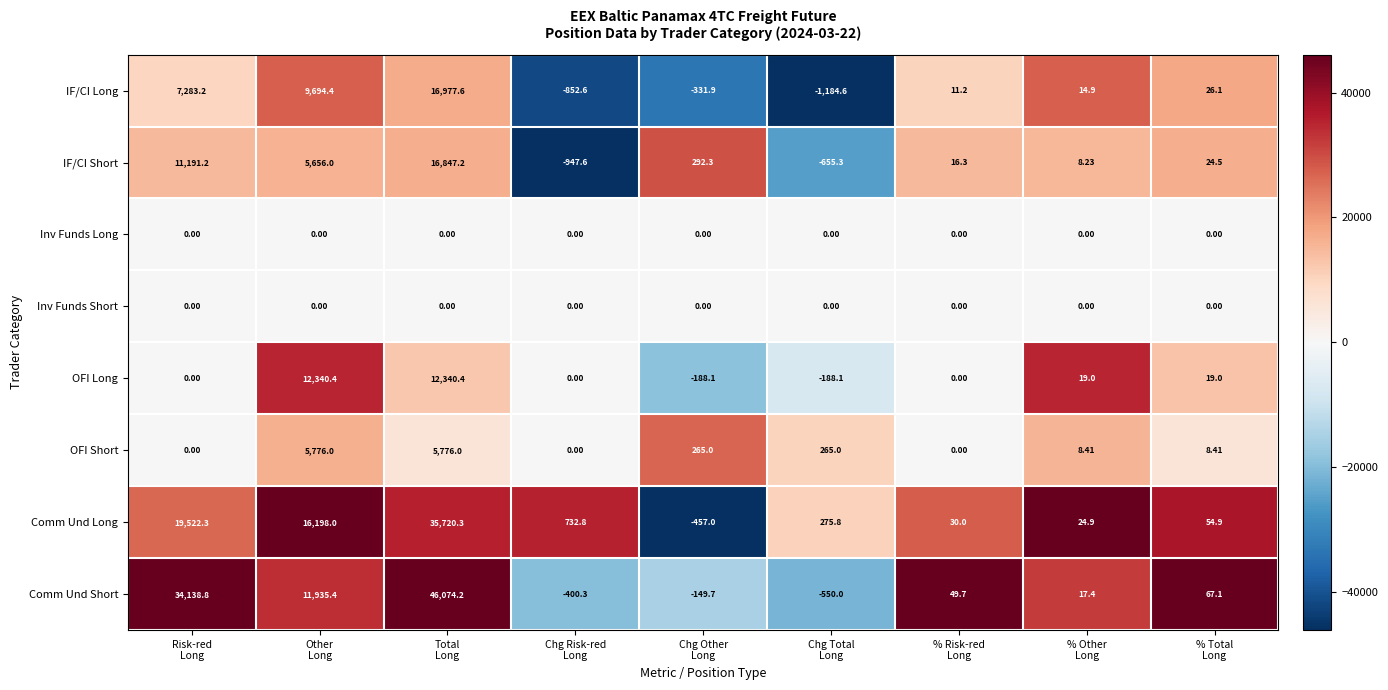

Which series has the largest range (max minus min)?

Comm Und Short